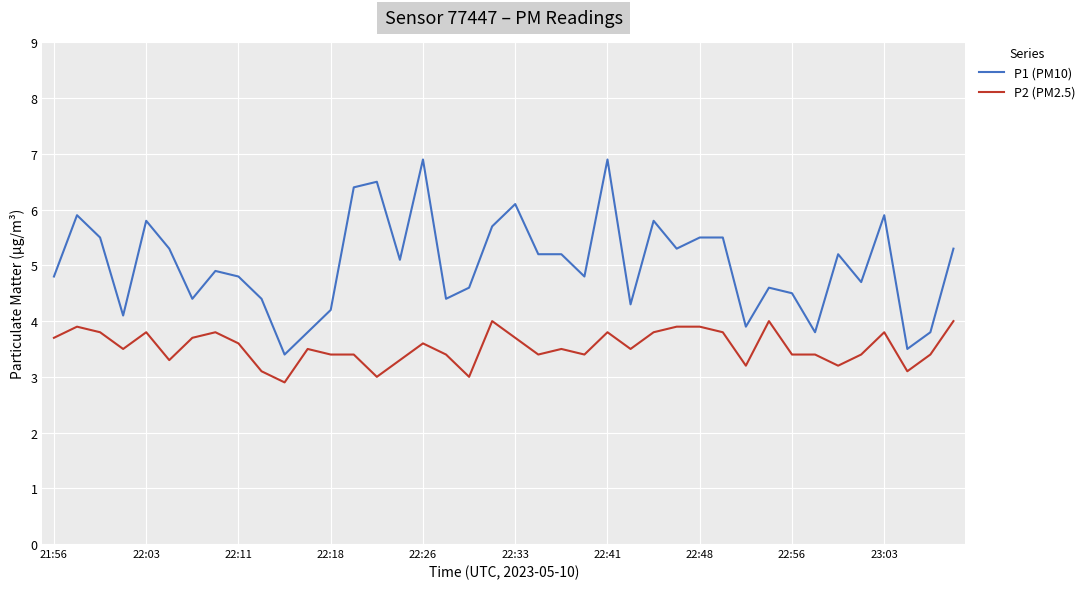

List the series in order of their overall mean, lowest first.

P2 (PM2.5), P1 (PM10)